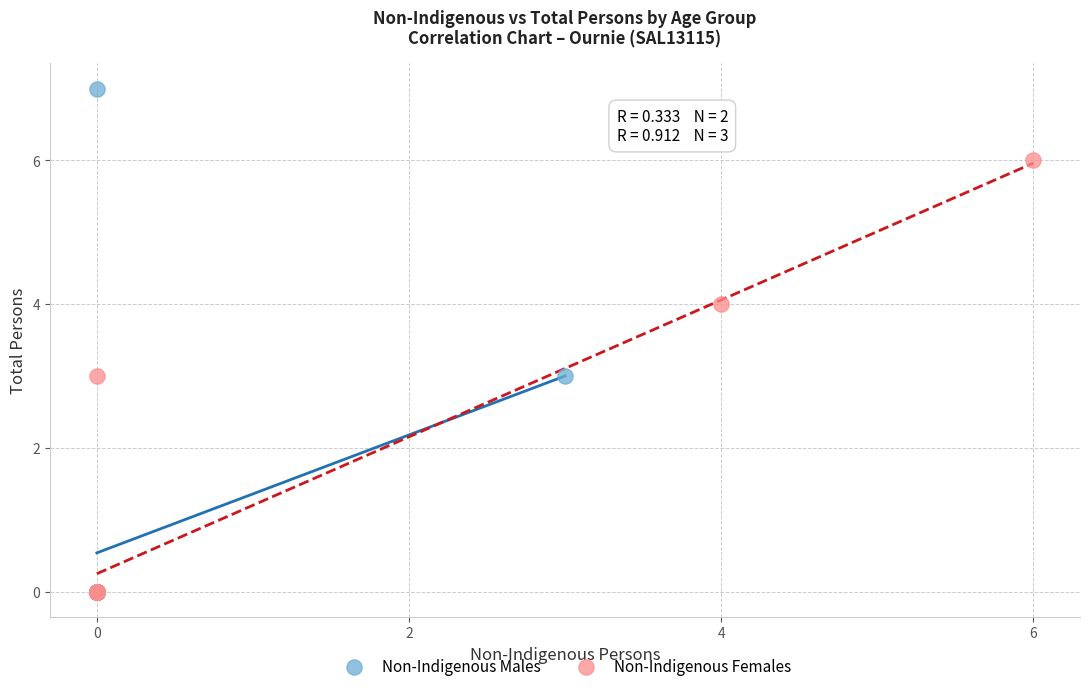

Which series has the largest Y range (max minus min)?

Non-Indigenous Males